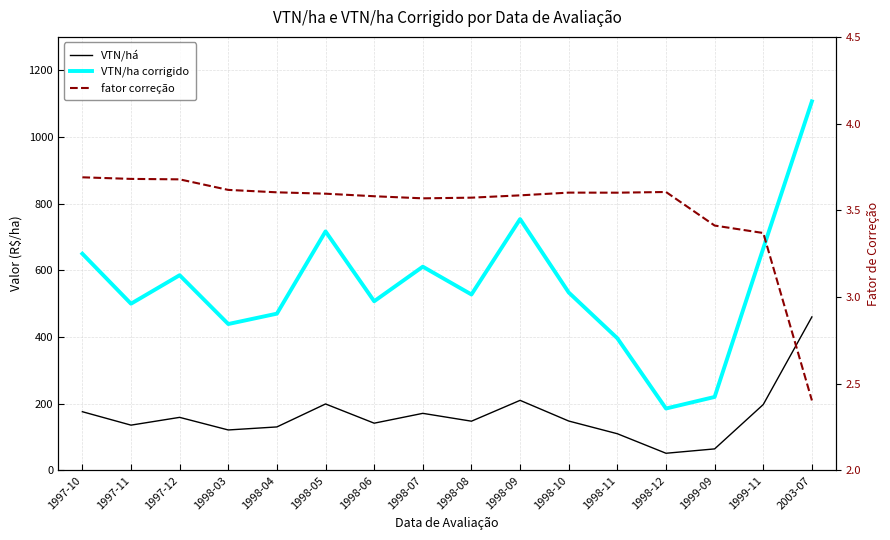

The value of VTN/ha corrigido at 1999-11 is 665.9. True or false?

True